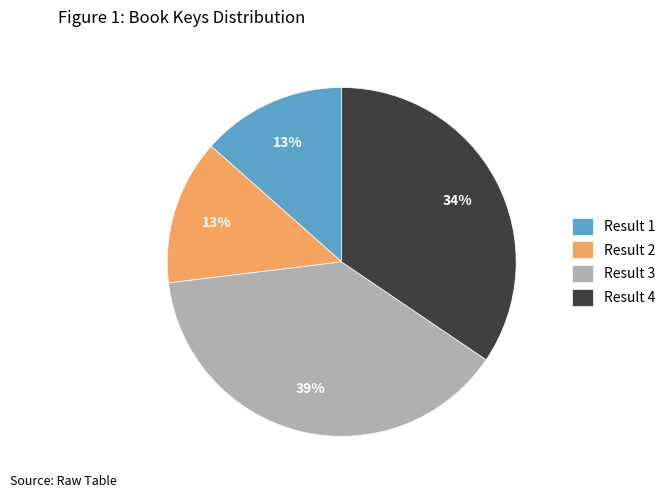

To the nearest percent, what is the average slice percentage?

25%